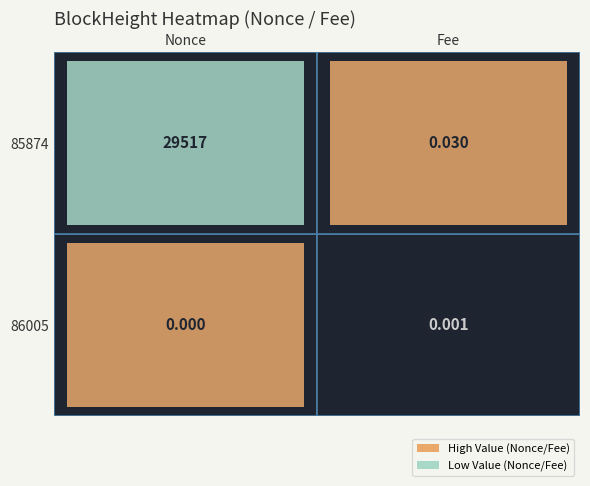

List the labels in order of 85874 value, largest first.

Nonce, Fee